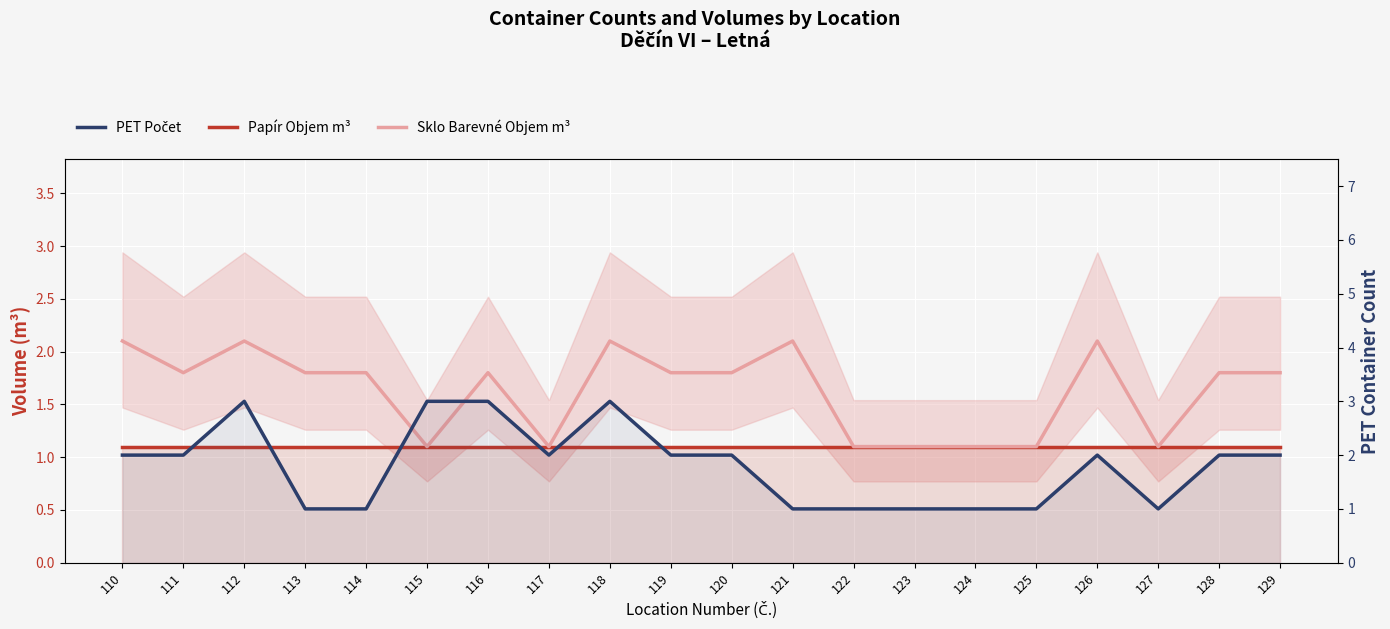

In Sklo Barevné Objem m³, how many points are higher than both neighbors (excluding endpoints)?

5